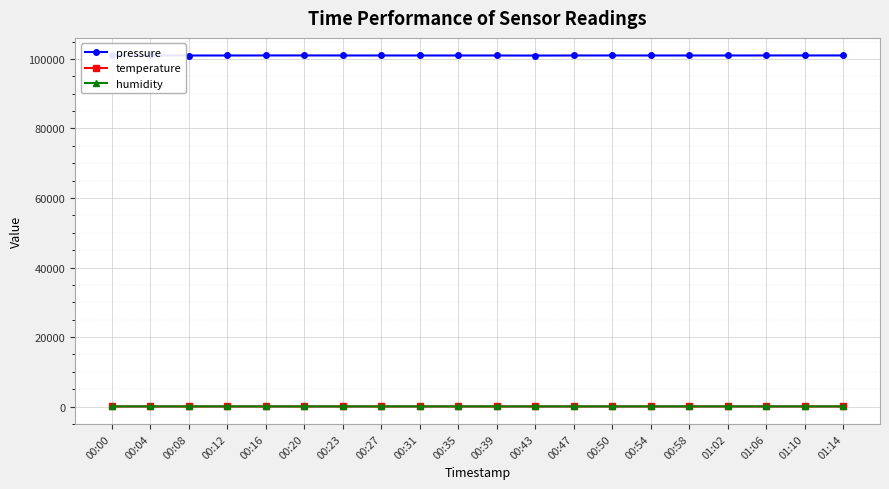

Where does the humidity series first go above 45?

00:27